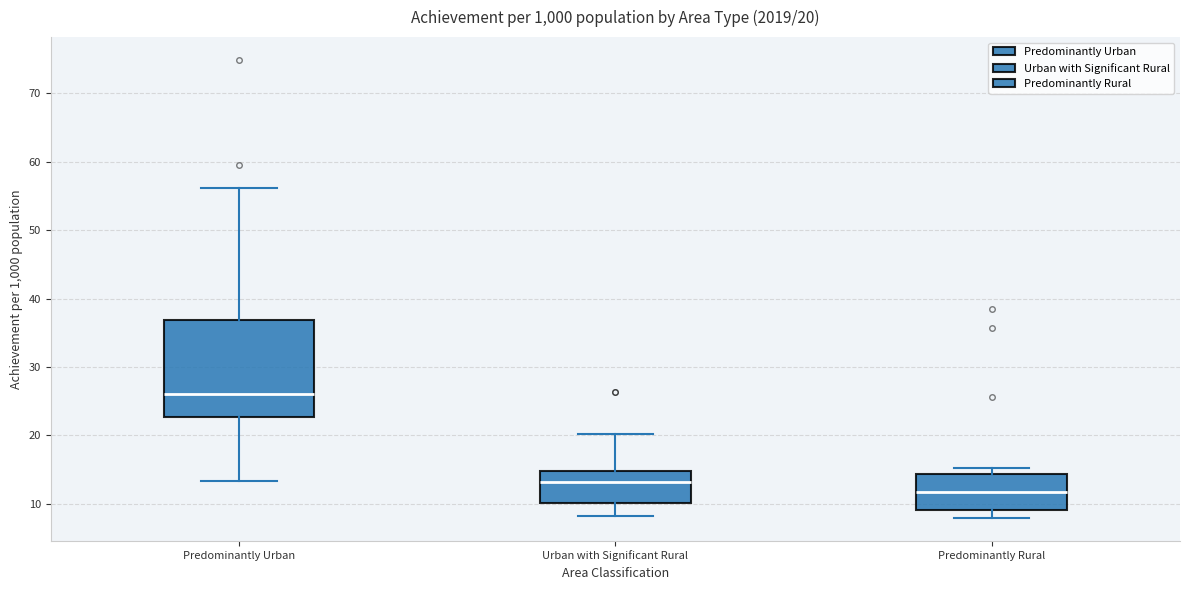

Which box's median line is the lowest?

Predominantly Rural